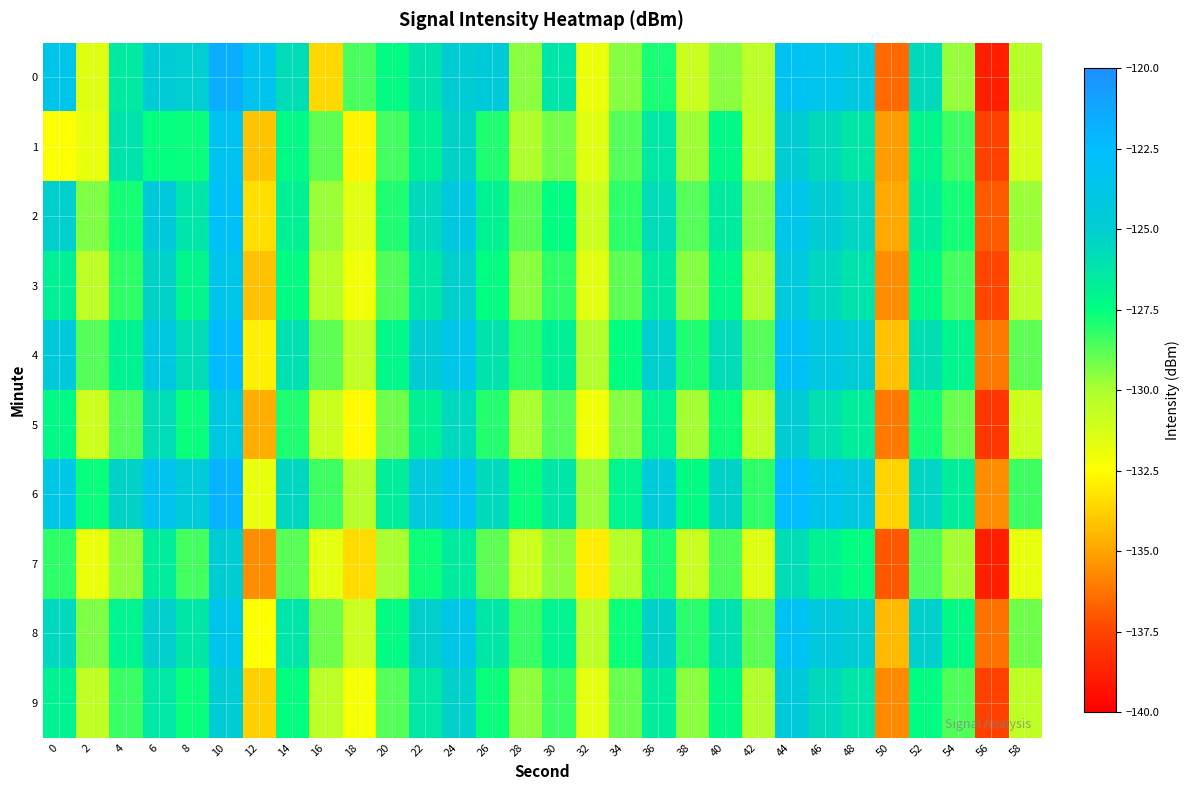

Reading left to right, what are all the values shown in this chart?

0: 0=-123.6	2=-131.5	4=-126.4	6=-124.7	8=-125.1	10=-121.6	12=-123.5	14=-125.8	16=-133.6	18=-128.5	20=-127.4	22=-126.1	24=-124.9	26=-124.5	28=-129.5	30=-126.2	32=-131.9	34=-129.4	36=-127.9	38=-130.8	40=-129.5	42=-130.4	44=-123.2	46=-123.6	48=-124.2	50=-136.5	52=-125.7	54=-129.6	56=-138.8	58=-130.3
1: 0=-132.4	2=-131.8	4=-126.2	6=-127.5	8=-127.6	10=-123.3	12=-134.1	14=-127.3	16=-128.9	18=-132.8	20=-128.5	22=-126.8	24=-125.3	26=-127.9	28=-130.1	30=-129.2	32=-131.5	34=-128.7	36=-126.4	38=-129.8	40=-127.3	42=-130.6	44=-124.9	46=-125.7	48=-126.3	50=-135.2	52=-127.1	54=-128.4	56=-137.6	58=-131.2
2: 0=-125.1	2=-129.3	4=-127.8	6=-124.5	8=-126.2	10=-122.9	12=-133.4	14=-126.8	16=-129.7	18=-131.6	20=-127.9	22=-125.6	24=-124.2	26=-126.9	28=-128.8	30=-127.5	32=-130.9	34=-128.2	36=-125.8	38=-128.7	40=-126.5	42=-129.4	44=-123.7	46=-124.8	48=-125.4	50=-134.9	52=-126.6	54=-127.8	56=-136.9	58=-129.7
3: 0=-126.8	2=-130.5	4=-128.2	6=-125.3	8=-127.1	10=-123.6	12=-134.2	14=-127.4	16=-130.3	18=-132.1	20=-128.6	22=-126.3	24=-125.1	26=-127.5	28=-129.5	30=-128.2	32=-131.6	34=-128.9	36=-126.5	38=-129.4	40=-127.2	42=-130.1	44=-124.4	46=-125.5	48=-126.1	50=-135.6	52=-127.3	54=-128.5	56=-137.5	58=-130.4
4: 0=-124.5	2=-128.7	4=-126.9	6=-124.1	8=-125.8	10=-122.3	12=-132.9	14=-126.0	16=-128.9	18=-130.7	20=-127.2	22=-124.9	24=-123.7	26=-126.1	28=-128.1	30=-126.8	32=-130.2	34=-127.5	36=-125.1	38=-127.9	40=-125.8	42=-128.7	44=-123.0	46=-124.1	48=-124.7	50=-134.2	52=-125.9	54=-127.1	56=-136.1	58=-128.9
5: 0=-127.3	2=-131.0	4=-128.7	6=-125.8	8=-127.6	10=-124.1	12=-134.7	14=-127.9	16=-130.8	18=-132.6	20=-129.1	22=-126.8	24=-125.6	26=-128.0	28=-130.0	30=-128.7	32=-132.1	34=-129.4	36=-127.0	38=-129.9	40=-127.7	42=-130.6	44=-124.9	46=-126.0	48=-126.6	50=-136.1	52=-127.8	54=-129.0	56=-138.0	58=-130.9
6: 0=-123.9	2=-127.6	4=-125.3	6=-123.4	8=-124.6	10=-121.9	12=-131.8	14=-125.5	16=-128.4	18=-130.3	20=-126.7	22=-124.4	24=-123.2	26=-125.6	28=-127.6	30=-126.3	32=-129.7	34=-127.0	36=-124.6	38=-127.4	40=-125.3	42=-128.2	44=-122.5	46=-123.6	48=-124.2	50=-133.7	52=-125.4	54=-126.6	56=-135.6	58=-128.4
7: 0=-128.2	2=-131.9	4=-129.6	6=-126.7	8=-128.5	10=-125.0	12=-135.6	14=-128.8	16=-131.7	18=-133.5	20=-130.0	22=-127.7	24=-126.5	26=-128.9	28=-130.9	30=-129.6	32=-133.0	34=-130.3	36=-127.9	38=-130.8	40=-128.6	42=-131.5	44=-125.8	46=-126.9	48=-127.5	50=-137.0	52=-128.7	54=-129.9	56=-138.9	58=-131.8
8: 0=-125.6	2=-129.3	4=-127.0	6=-125.1	8=-126.3	10=-123.6	12=-132.5	14=-126.2	16=-129.1	18=-130.9	20=-127.4	22=-125.1	24=-123.9	26=-126.3	28=-128.3	30=-127.0	32=-130.4	34=-127.7	36=-125.3	38=-128.1	40=-126.0	42=-128.9	44=-123.2	46=-124.3	48=-124.9	50=-134.4	52=-125.1	54=-127.3	56=-136.3	58=-129.1
9: 0=-126.9	2=-130.6	4=-128.3	6=-126.4	8=-127.6	10=-124.9	12=-133.8	14=-127.5	16=-130.4	18=-132.2	20=-128.7	22=-126.4	24=-125.2	26=-127.6	28=-129.6	30=-128.3	32=-131.7	34=-129.0	36=-126.6	38=-129.5	40=-127.3	42=-130.2	44=-124.5	46=-125.6	48=-126.2	50=-135.7	52=-127.4	54=-128.6	56=-137.6	58=-130.5